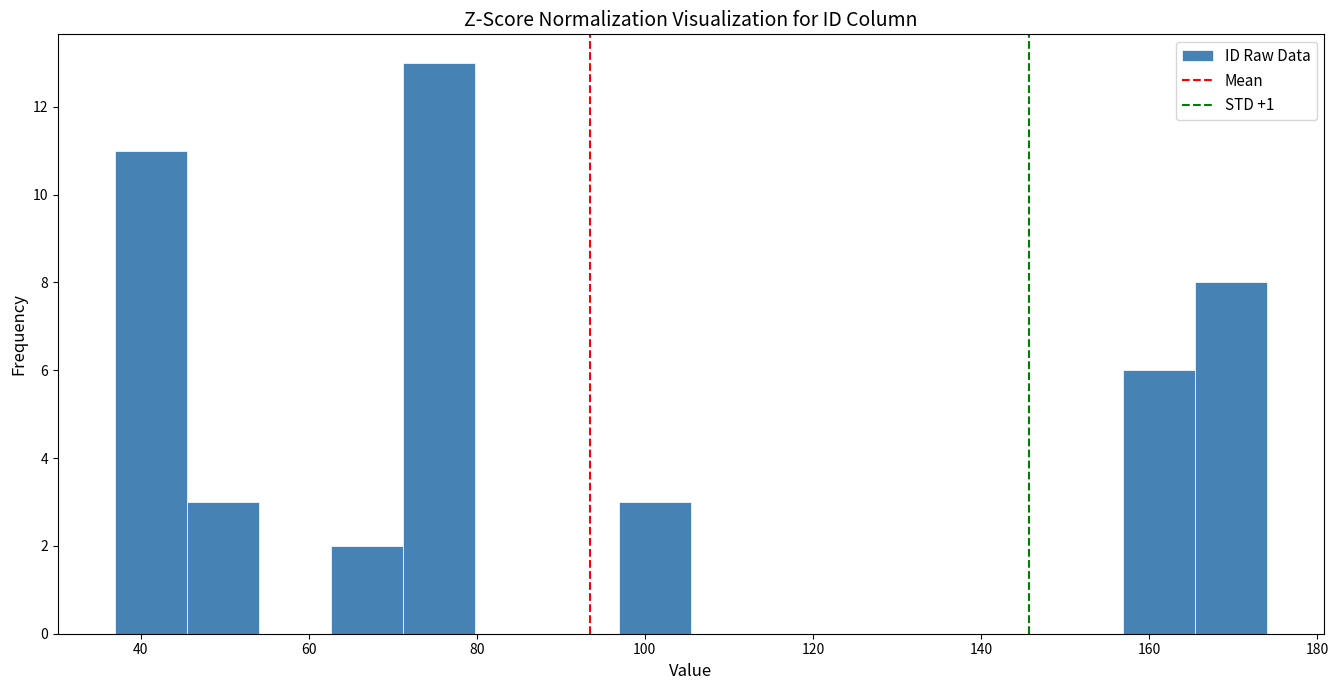

Over which range of the x-axis is the bar tallest?

72 to 80